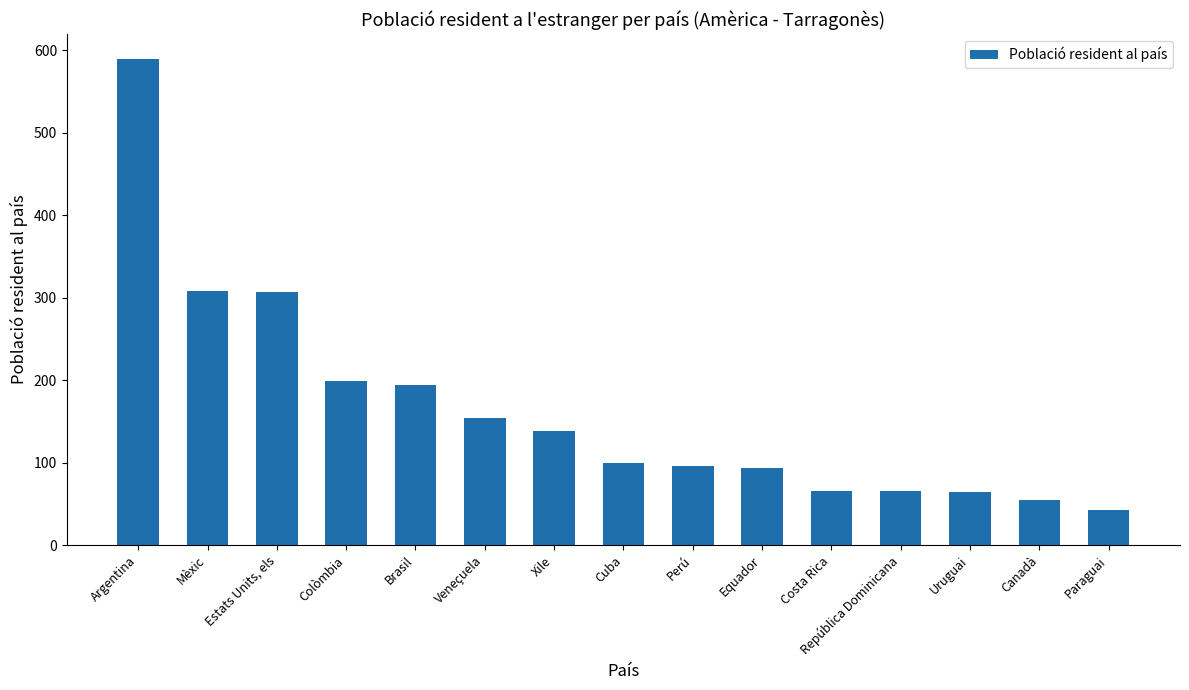

Rank the categories by value from lowest to highest.

Paraguai, Canadà, Uruguai, República Dominicana, Costa Rica, Equador, Perú, Cuba, Xile, Veneçuela, Brasil, Colòmbia, Estats Units, els, Mèxic, Argentina